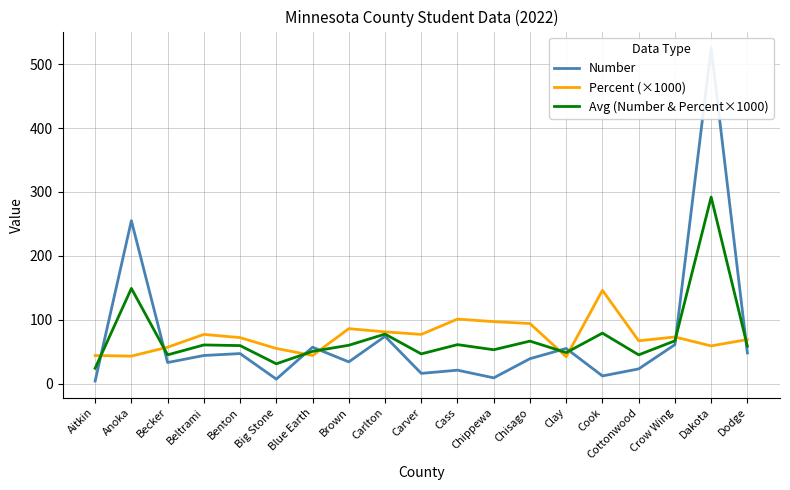

How many times do Percent (×1000) and Avg (Number & Percent×1000) cross each other?

8